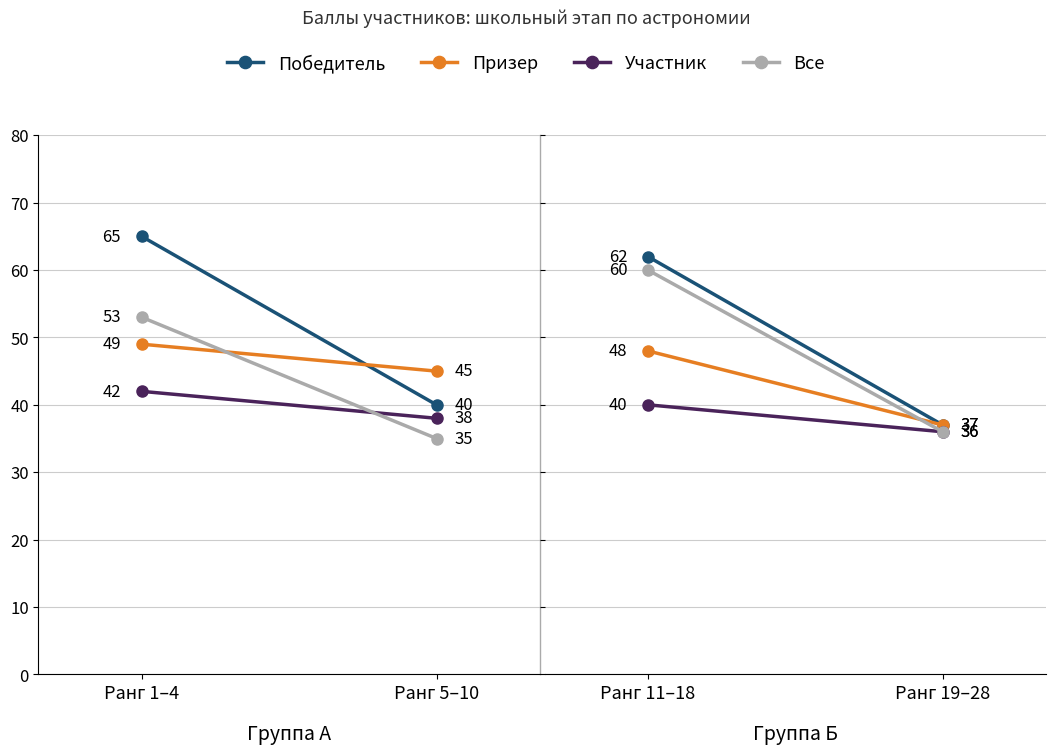

Is the value of Призер at Ранг 11–18 greater than the value of Все at Ранг 19–28?

Yes